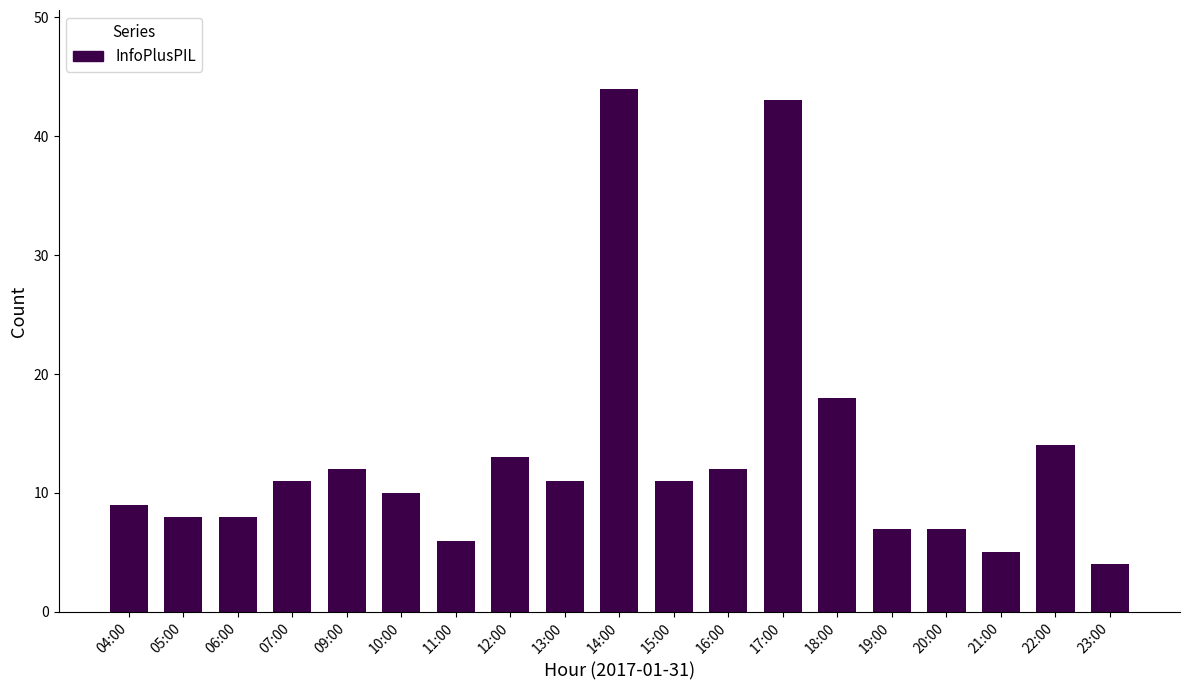

What is the difference between the values at 12:00 and 17:00?

30